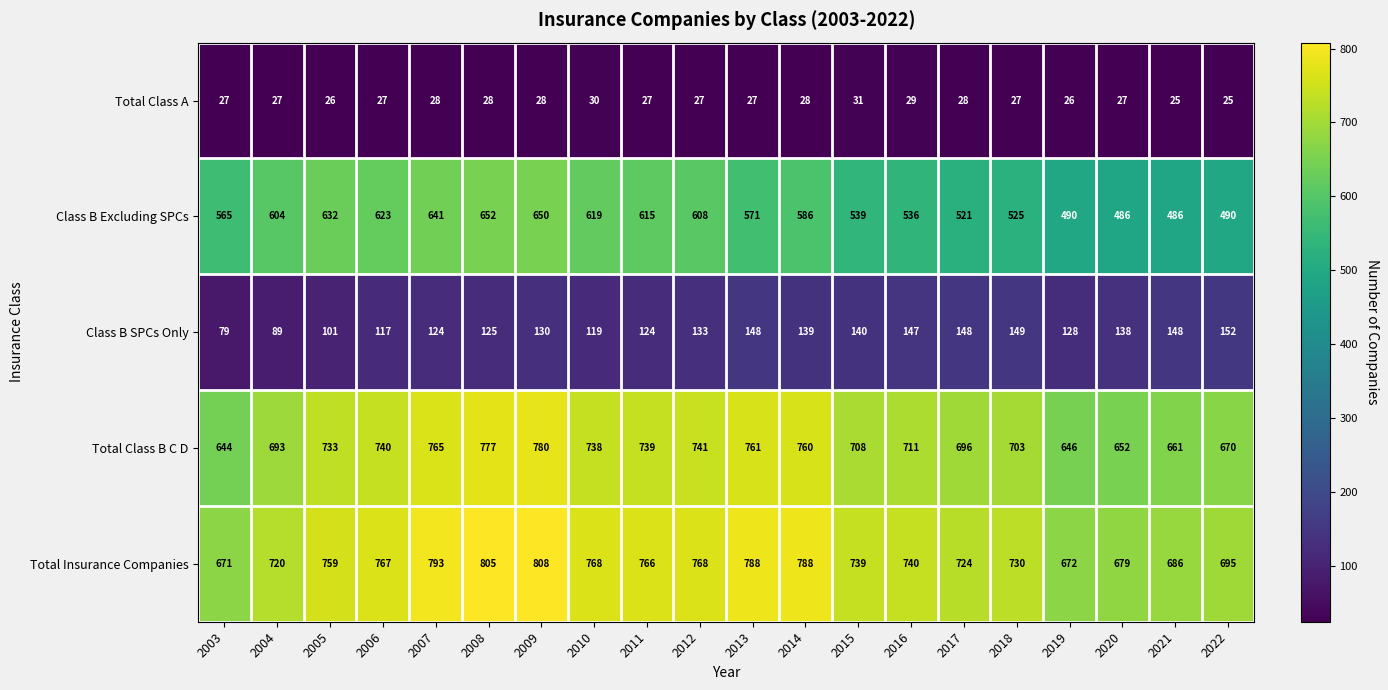

Which series has the widest spread of values?

Class B Excluding SPCs